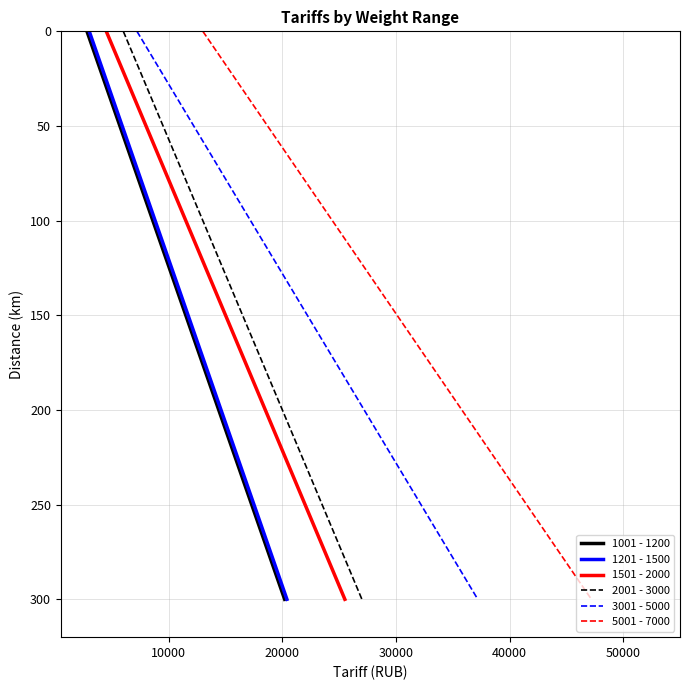

How many lines are shown in the chart?

6